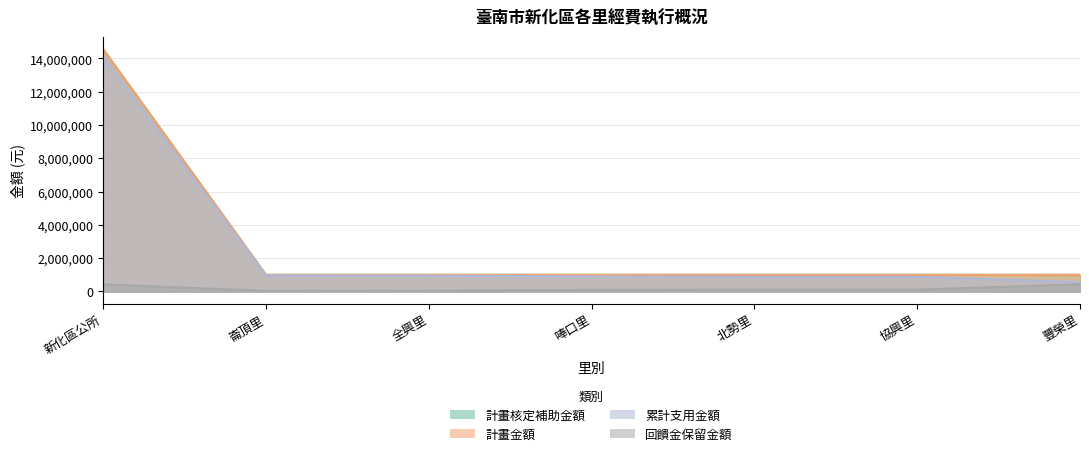

True or false: 計畫金額 has a value of 1000000 at 全興里.

True